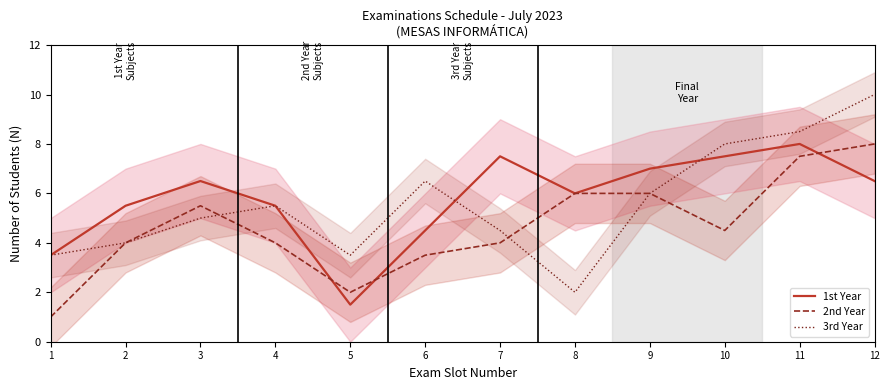

What is the greatest value displayed?

10.0